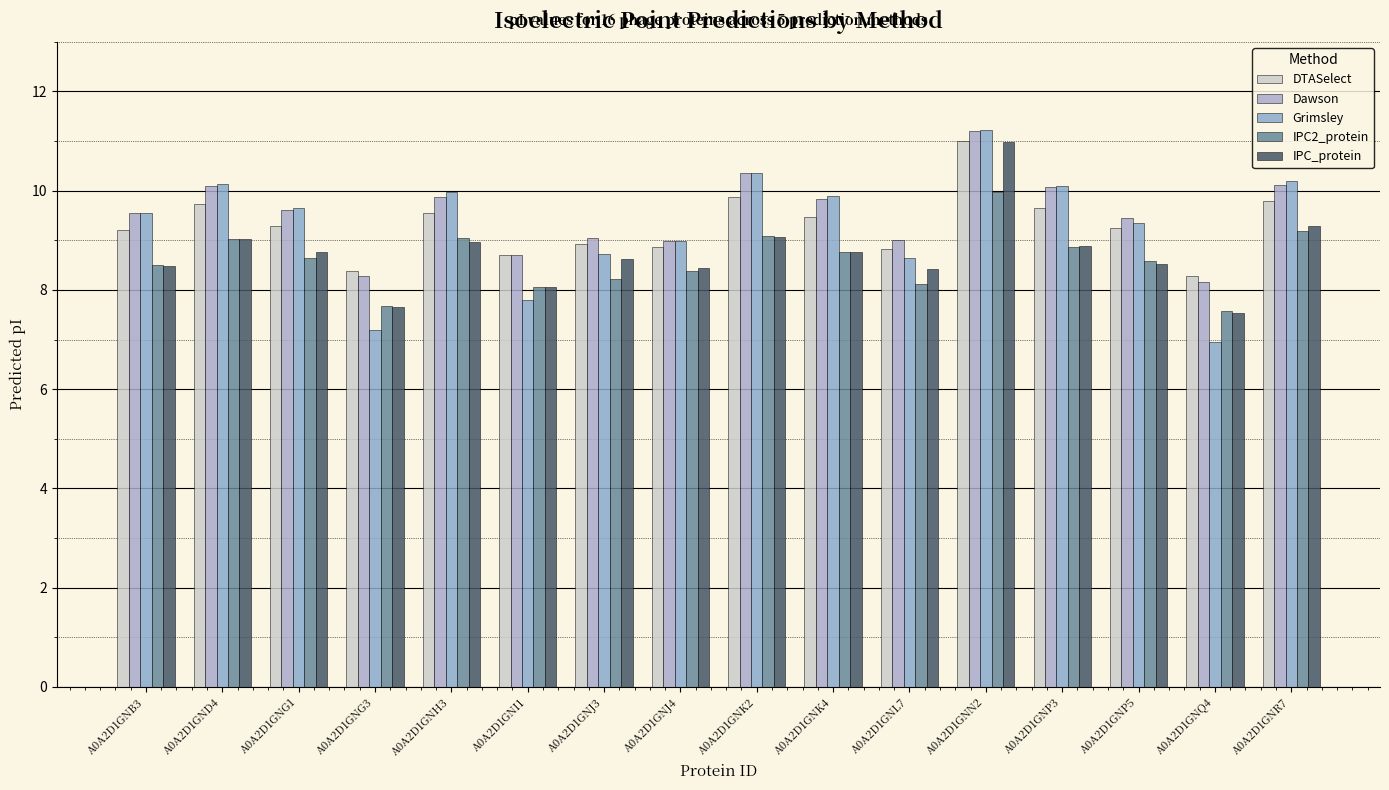

List the labels in order of Grimsley value, smallest first.

A0A2D1GNQ4, A0A2D1GNG3, A0A2D1GNI1, A0A2D1GNL7, A0A2D1GNJ3, A0A2D1GNJ4, A0A2D1GNP5, A0A2D1GNB3, A0A2D1GNG1, A0A2D1GNK4, A0A2D1GNH3, A0A2D1GNP3, A0A2D1GND4, A0A2D1GNR7, A0A2D1GNK2, A0A2D1GNN2